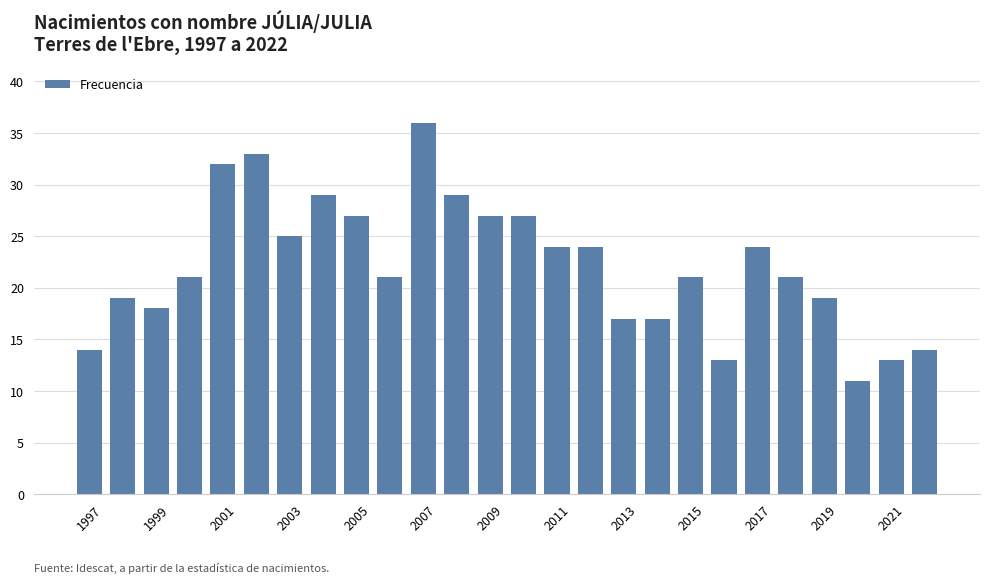

Reading left to right, extract all data points from this chart.

14	19	18	21	32	33	25	29	27	21	36	29	27	27	24	24	17	17	21	13	24	21	19	11	13	14